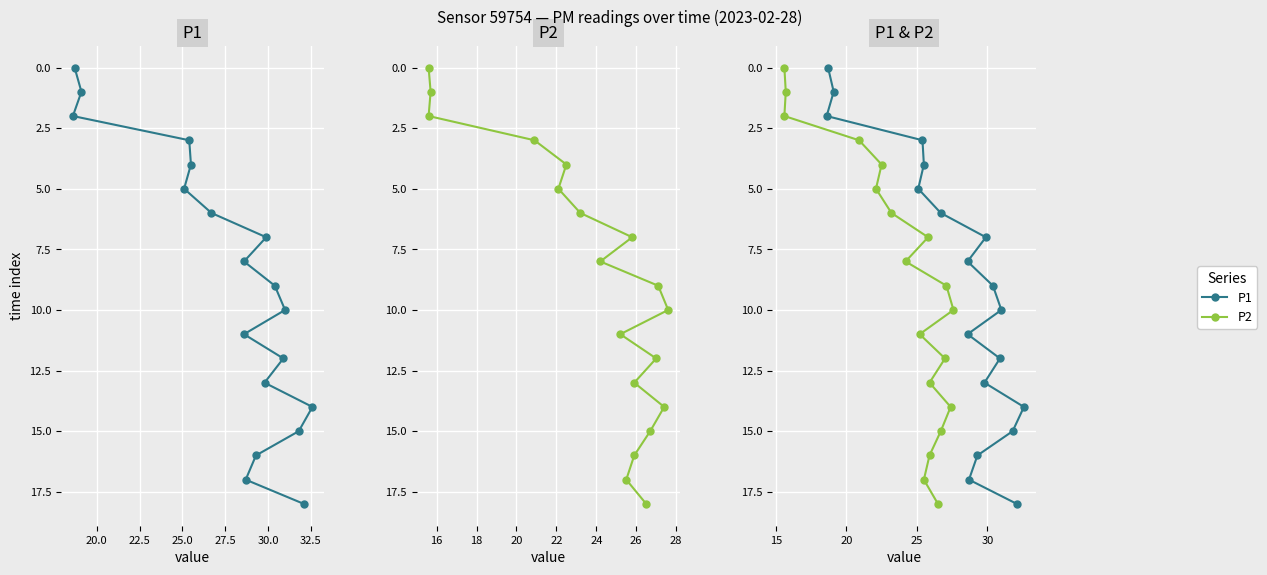

How many lines are shown in the chart?

2